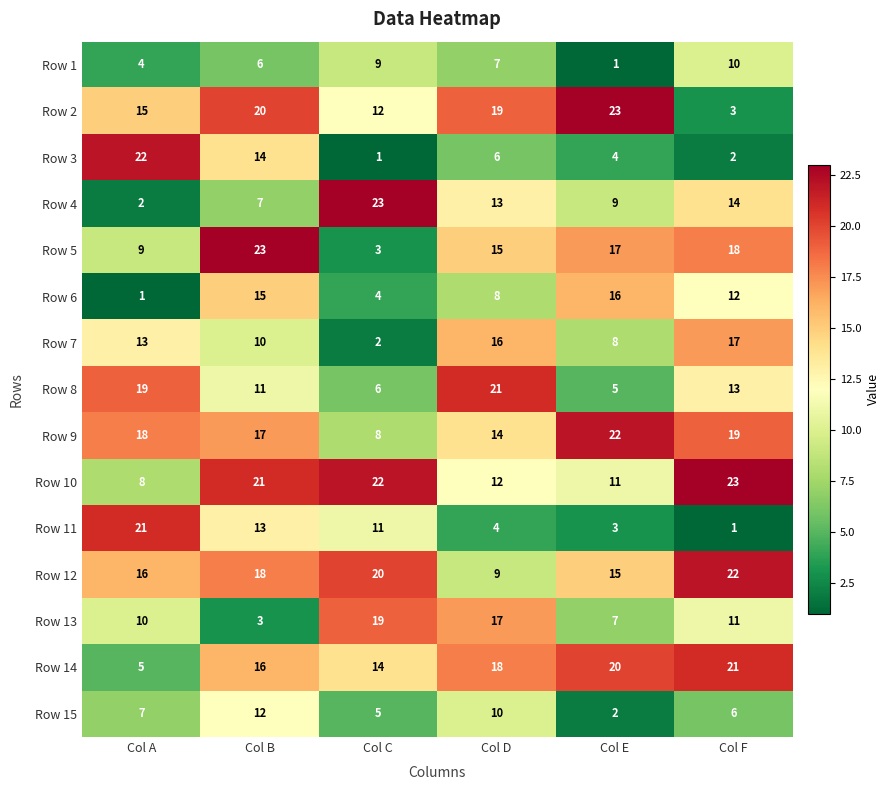

At which label is Row 10 closest to 15?

Col D